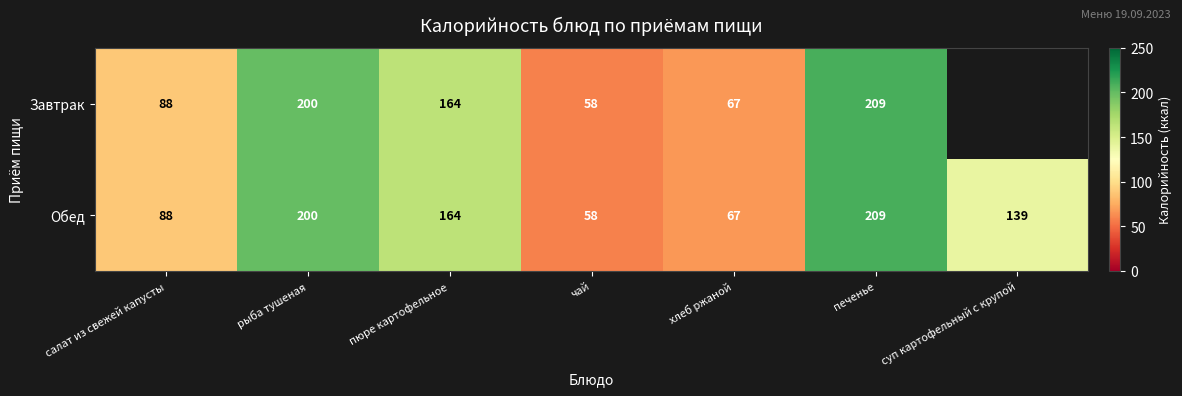

Rank the categories by Обед value from highest to lowest.

печенье, рыба тушеная, пюре картофельное, суп картофельный с крупой, салат из свежей капусты, хлеб ржаной, чай